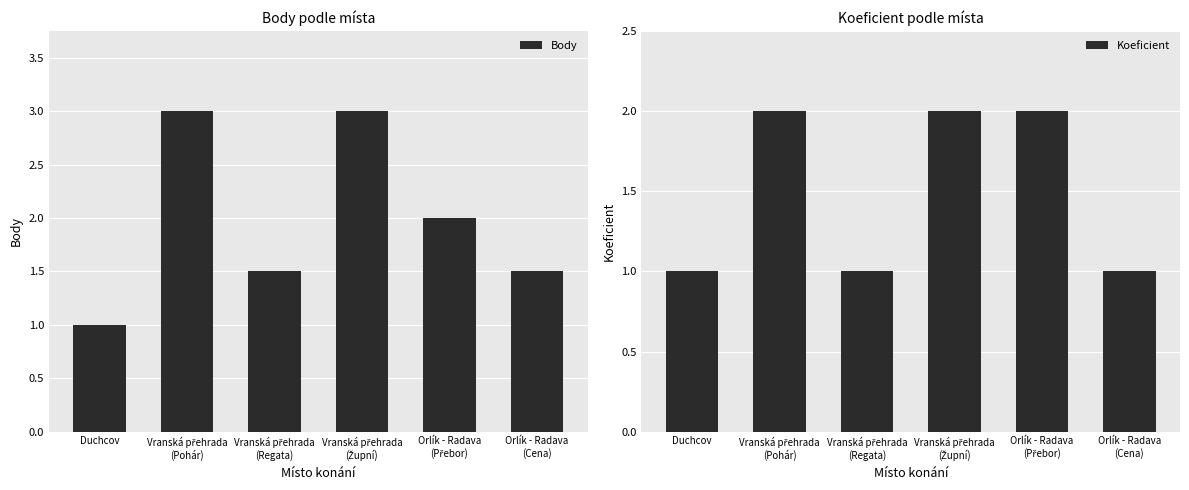

What is the label of the 1st bar from the left?

Duchcov